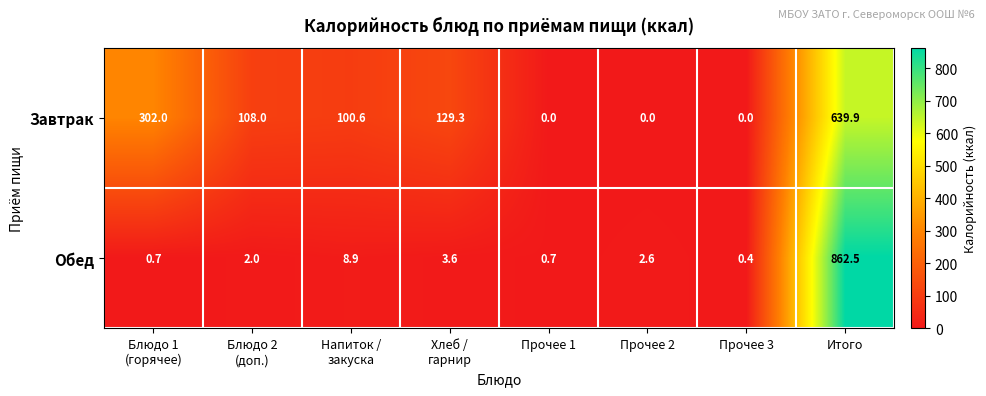

True or false: Обед has a value of 862.5 at Итого.

True